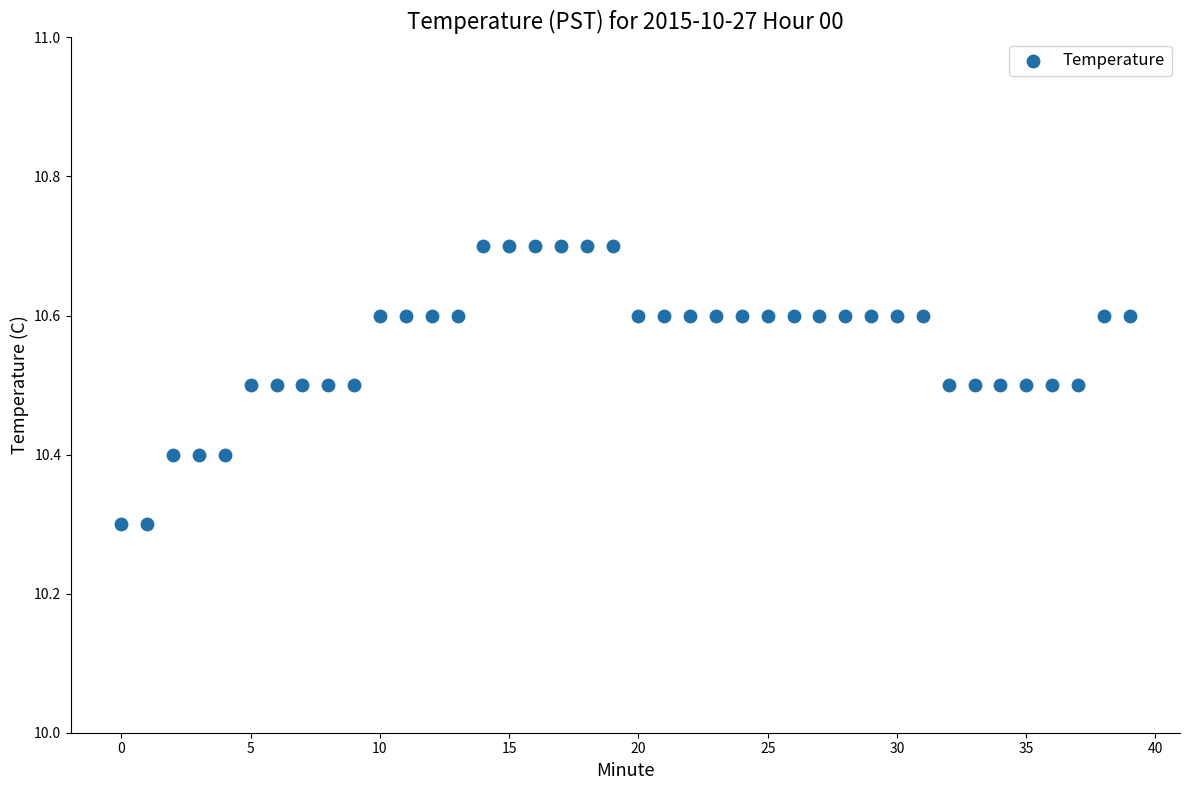

What is the range of Y values (max minus min)?

0.4